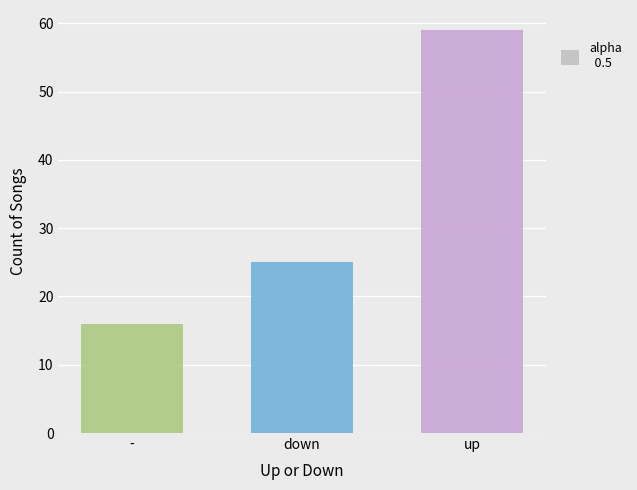

Are the bars horizontal?

No